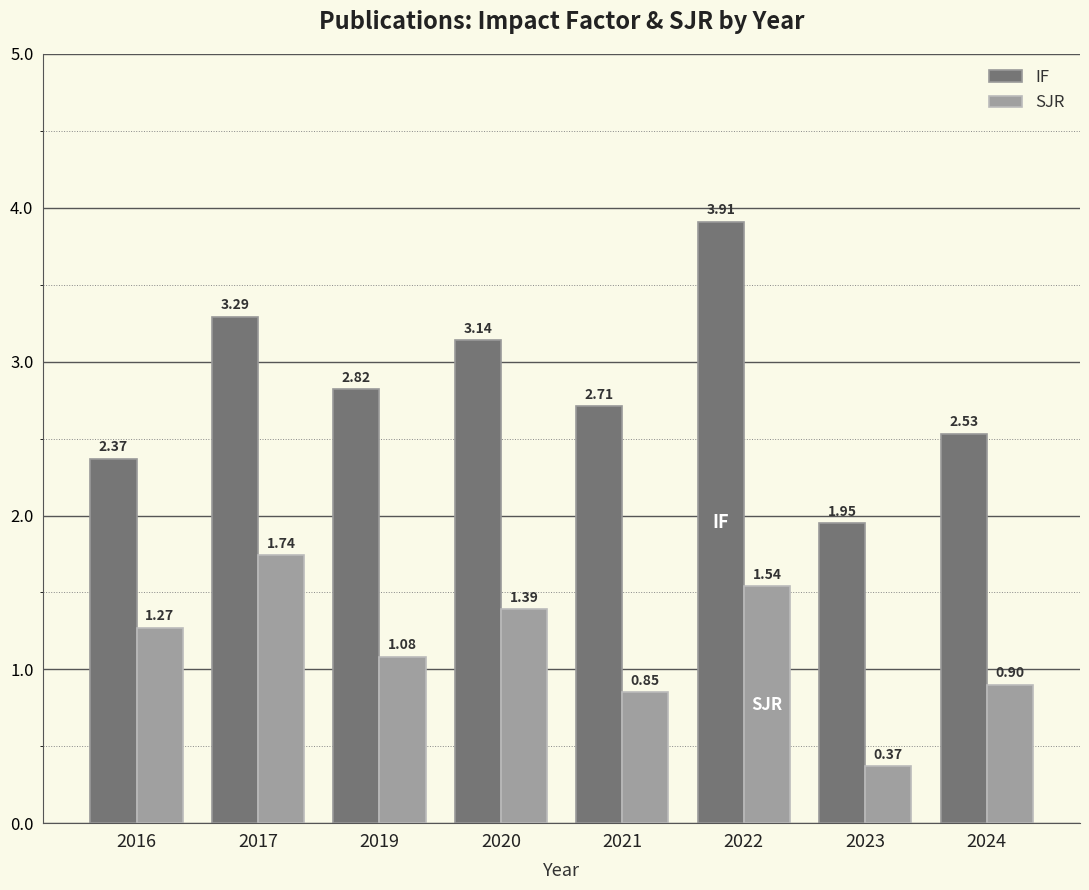

What is the total value across all series at 2023?

2.3